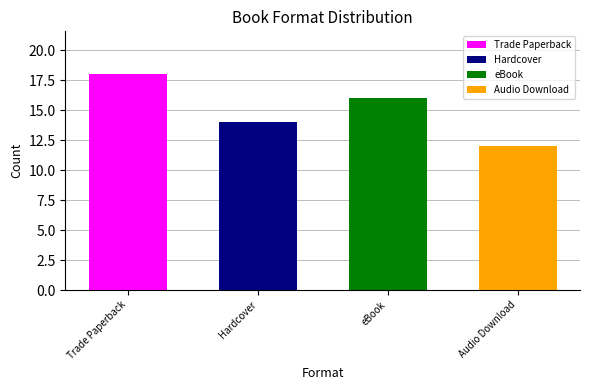

At which category does the chart reach its peak across all series?

Trade Paperback